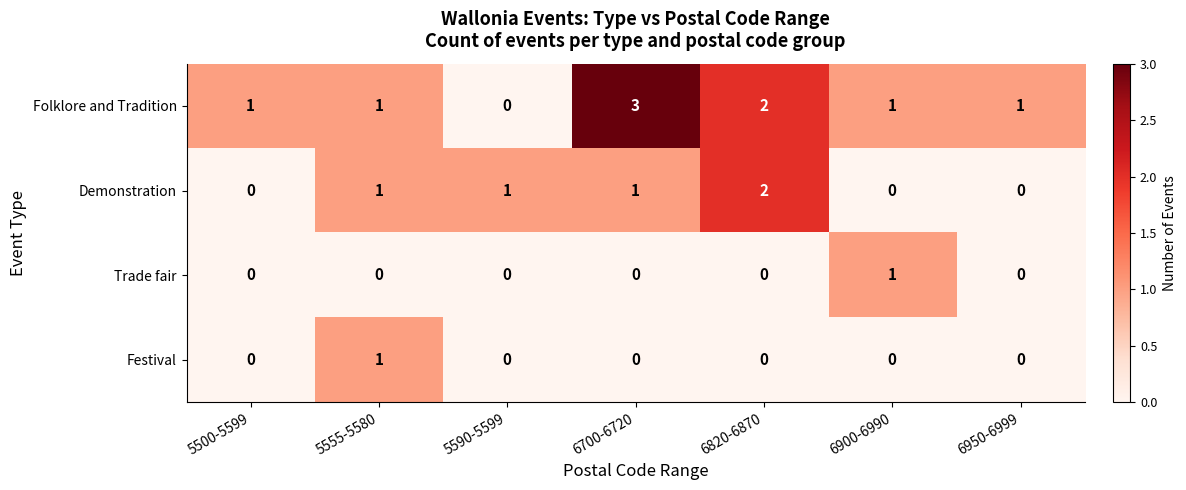

How many categories are shown in the chart?

7